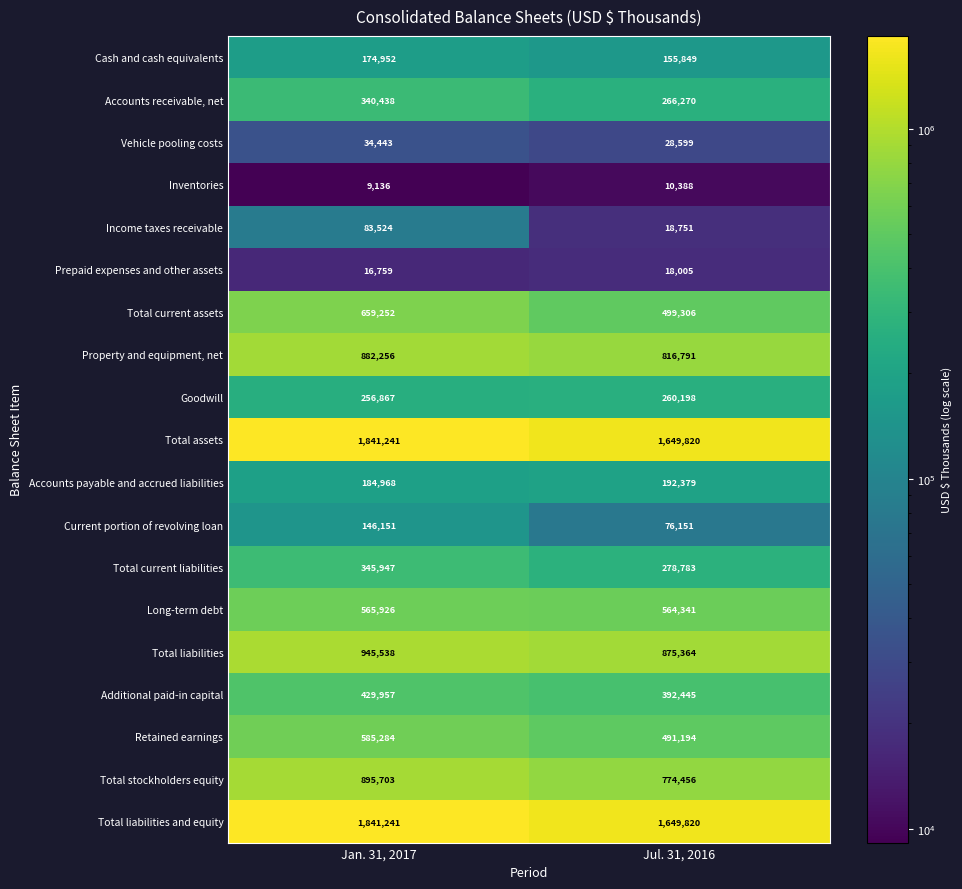

What is the sum of the Total current liabilities values at Jul. 31, 2016 and Jan. 31, 2017?

624730